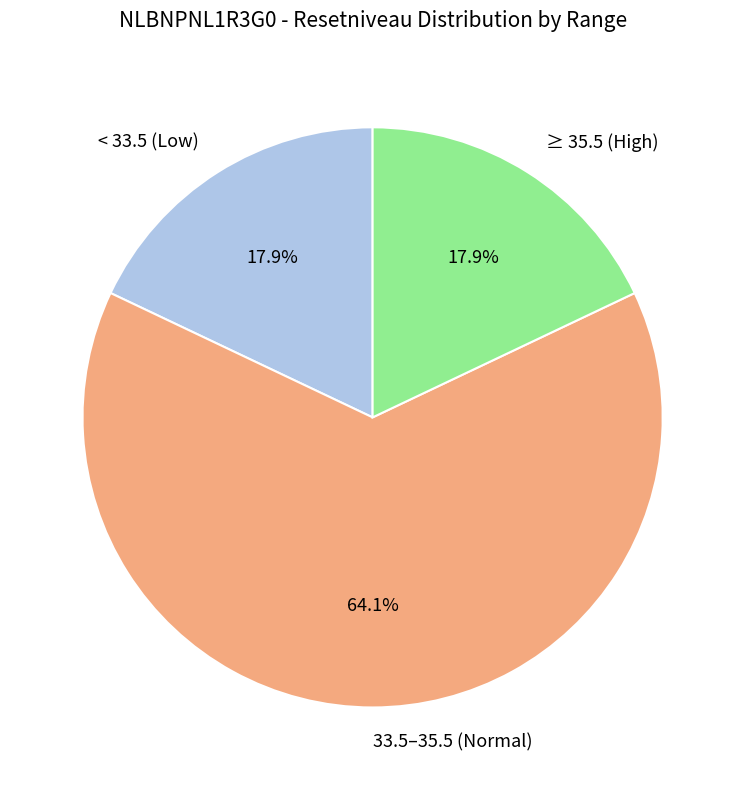

Count the number of slices in the pie.

3